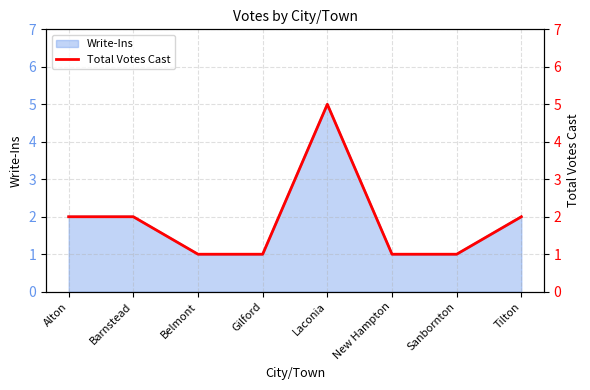

What is the smallest value displayed?

1